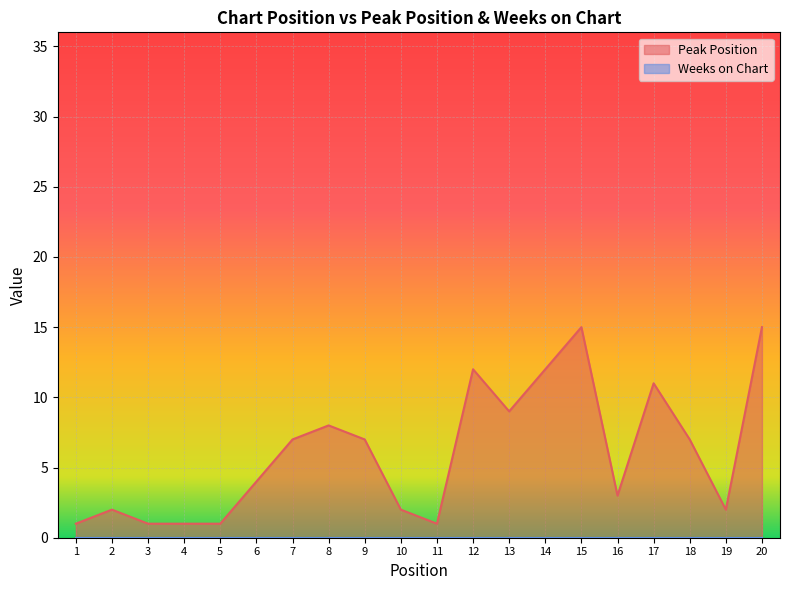

What is the smallest value displayed?

0